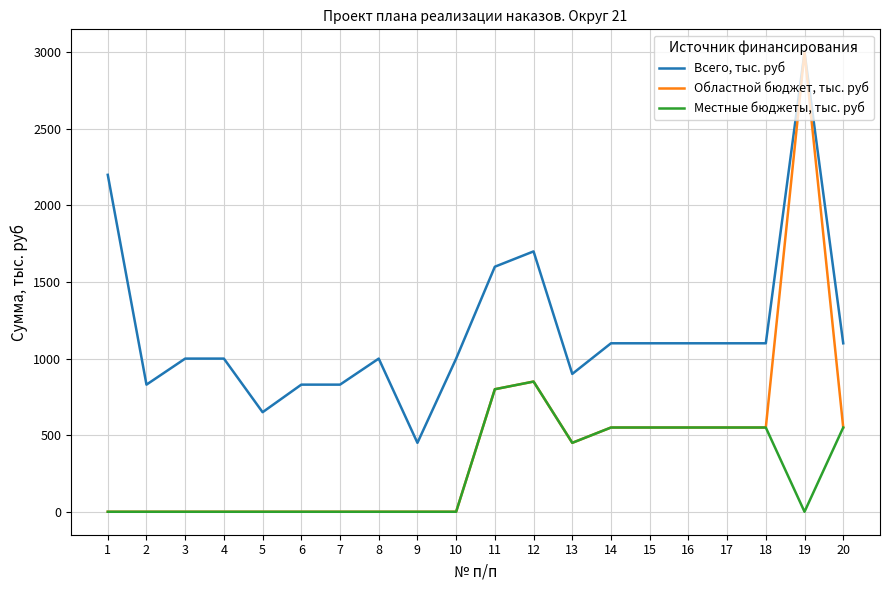

Rank the series by their average value, from lowest to highest.

Местные бюджеты, тыс. руб, Областной бюджет, тыс. руб, Всего, тыс. руб